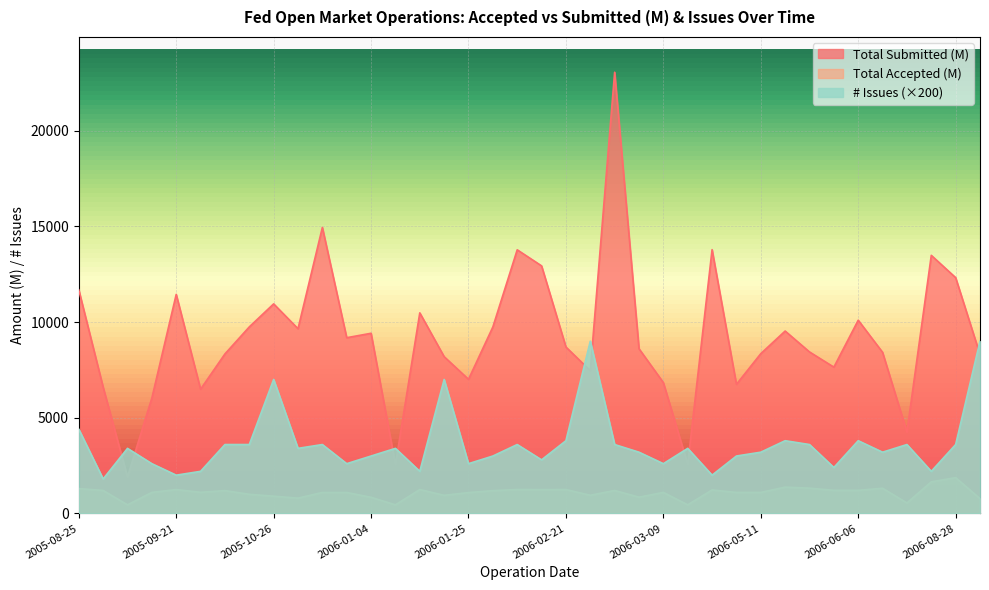

How many interior local valleys does the Total Submitted (M) series have?

11